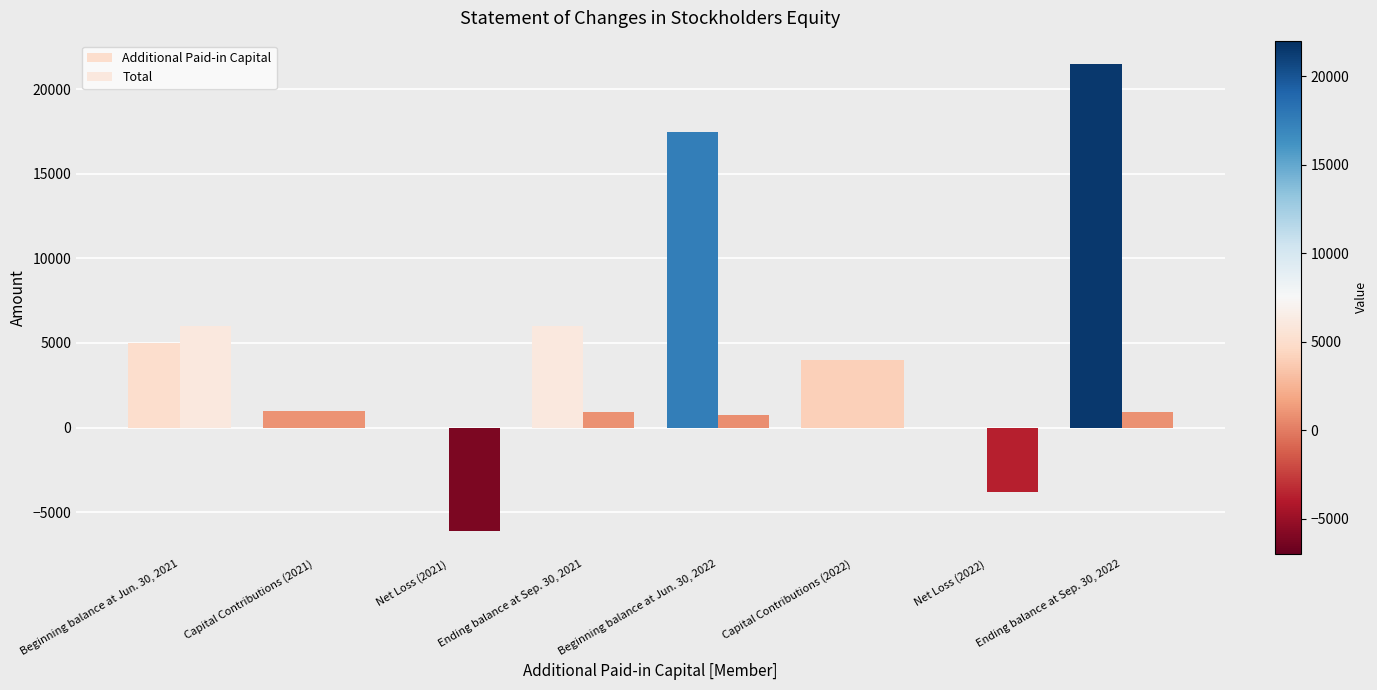

Rank the series by their maximum value, from lowest to highest.

Total, Additional Paid-in Capital